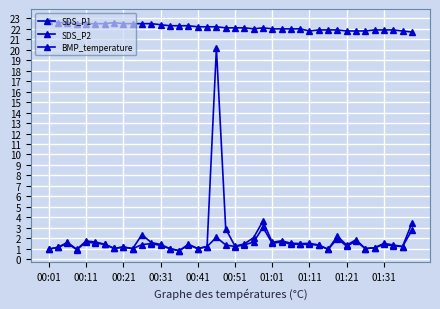

How many lines are shown in the chart?

3